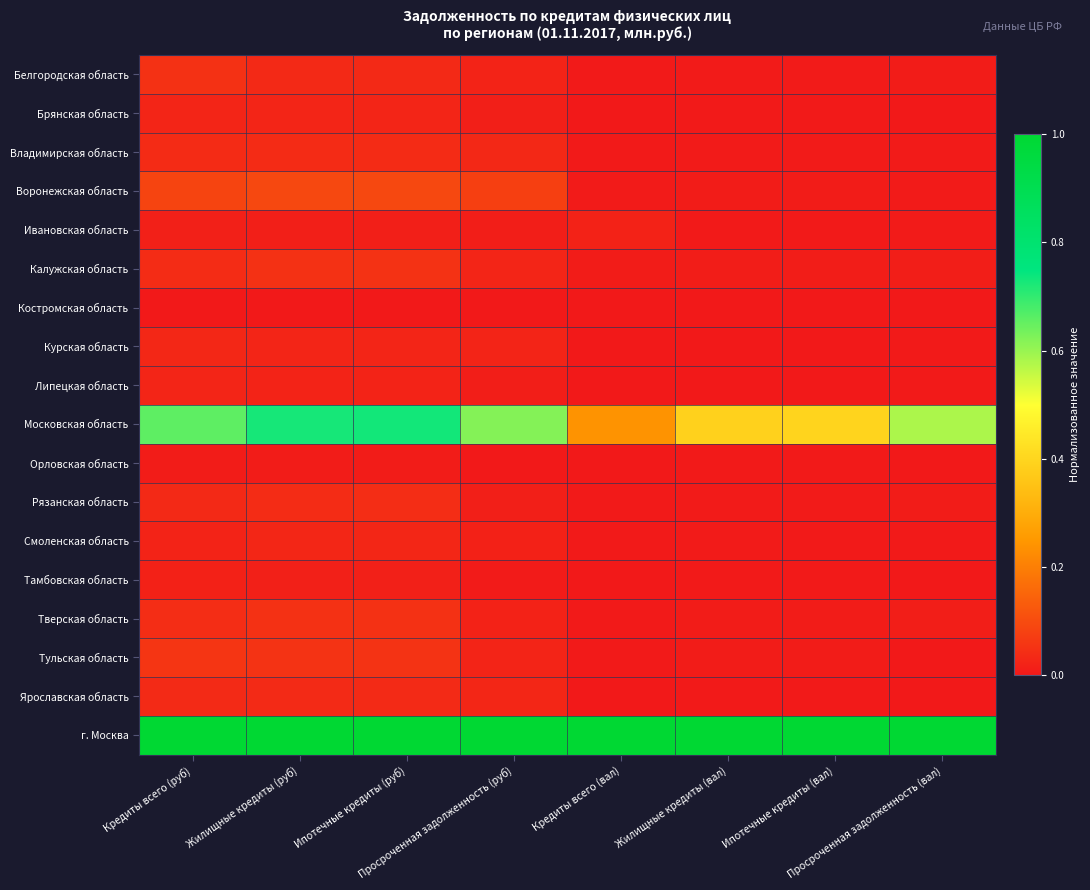

Between Просроченная задолженность (руб) and Ипотечные кредиты (вал), which series saw the biggest shift?

Московская область